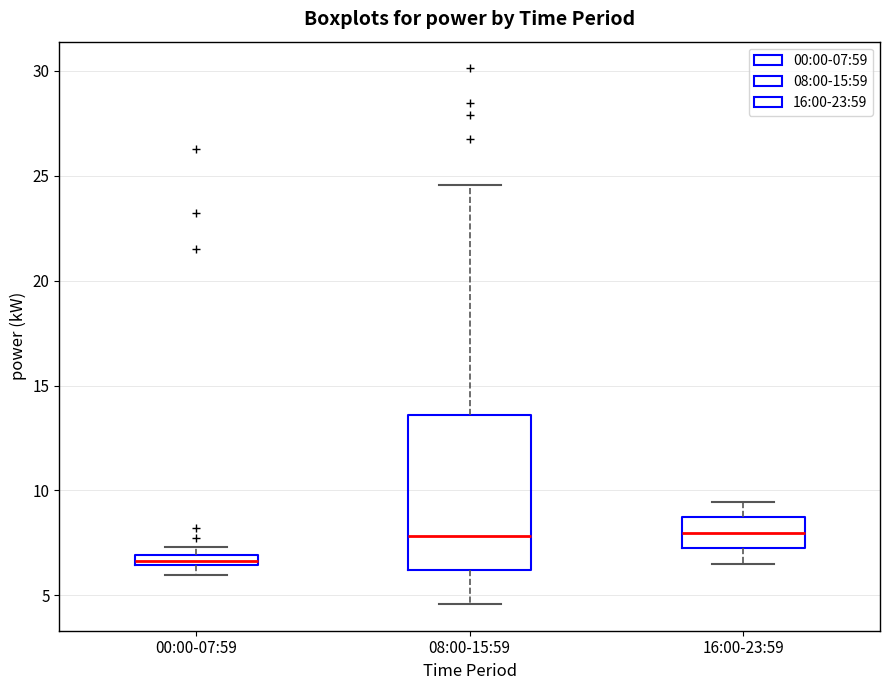

Which box is the tallest, from its lower edge to its upper edge?

08:00-15:59